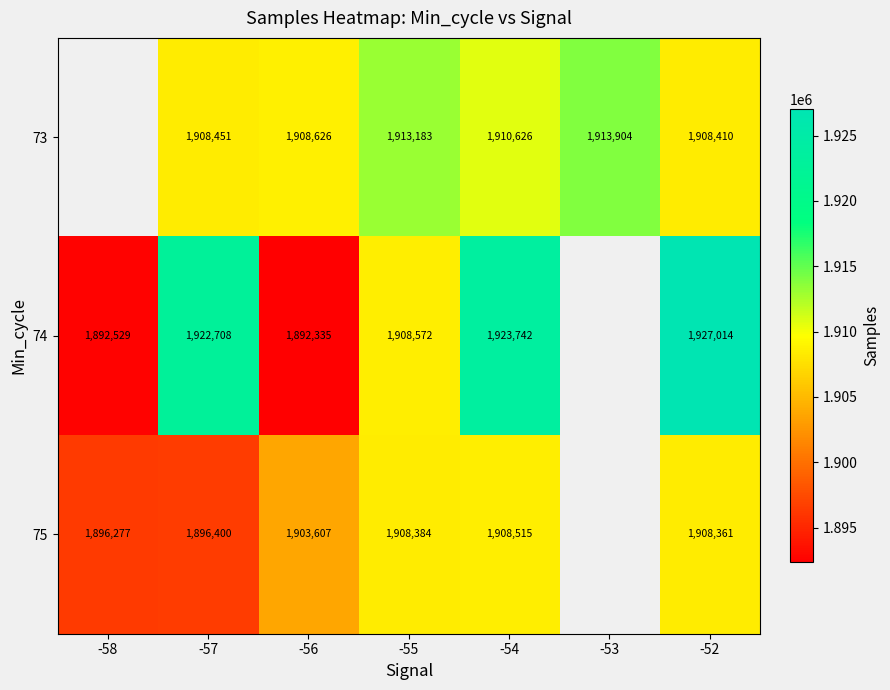

What is the sum of the 73 values at -55 and -53?

3827087